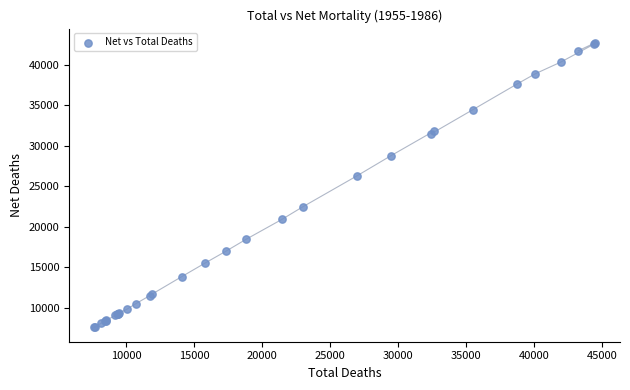

What Y value in the scatter plot is closest to 25140?

26325